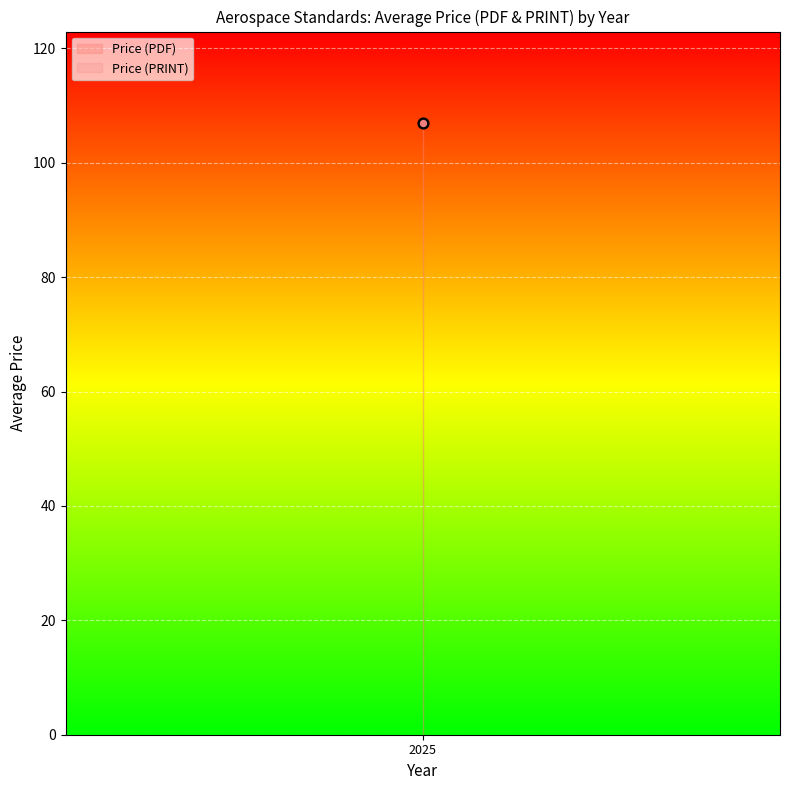

What is the total value across all series at 2025?

264.0